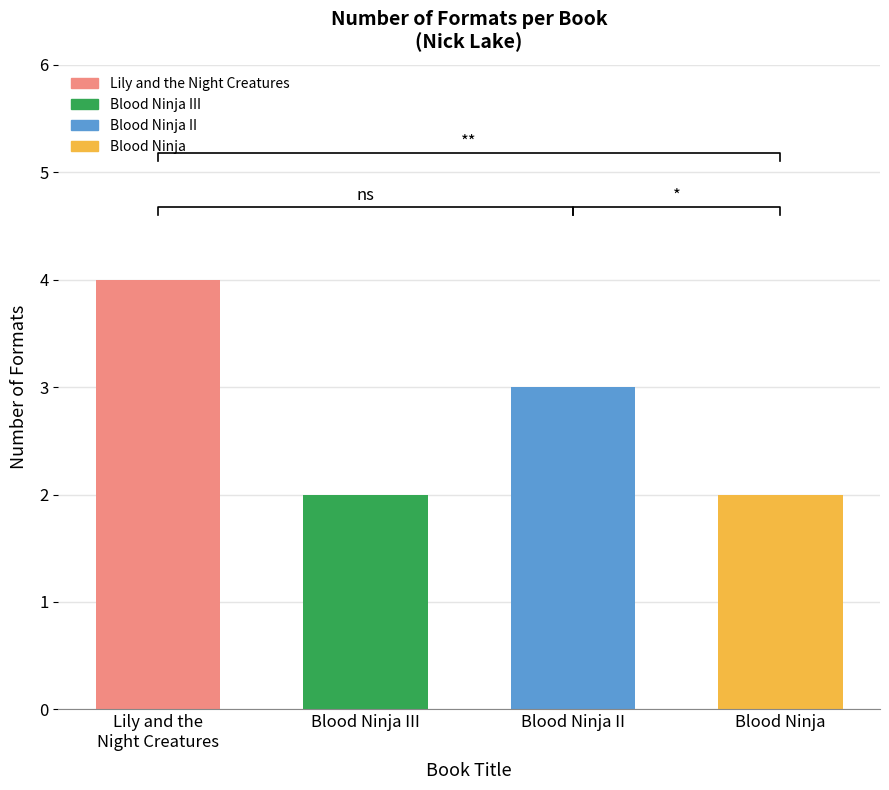

Count the values in the range 2 to 4.

4